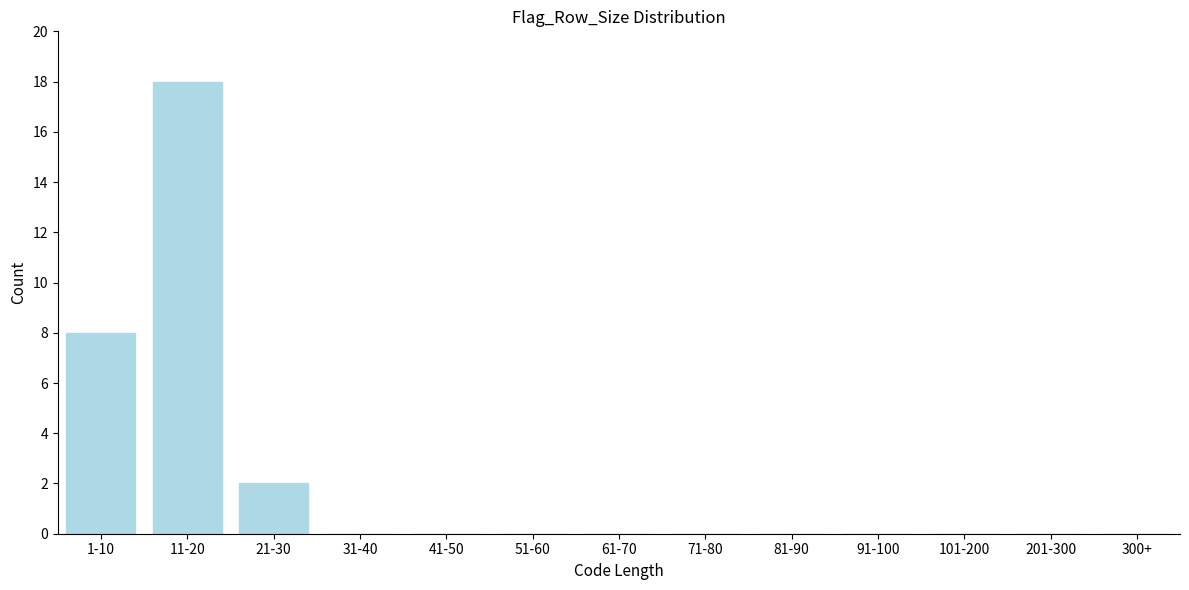

Reading left to right, list all the values displayed in this chart.

1-10=8	11-20=18	21-30=2	31-40=0	41-50=0	51-60=0	61-70=0	71-80=0	81-90=0	91-100=0	101-200=0	201-300=0	300+=0